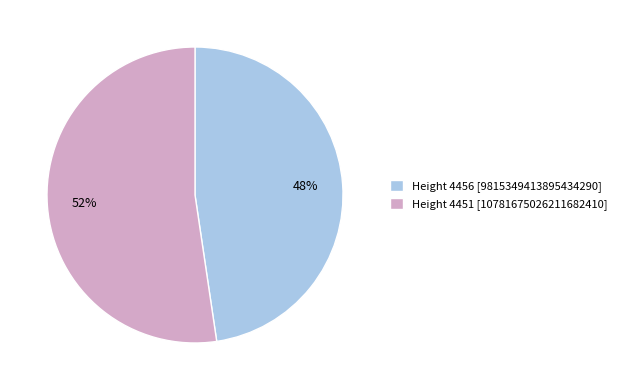

Combined, do Height 4451 [10781675026211682410] and Height 4456 [9815349413895434290] account for over 50%?

Yes